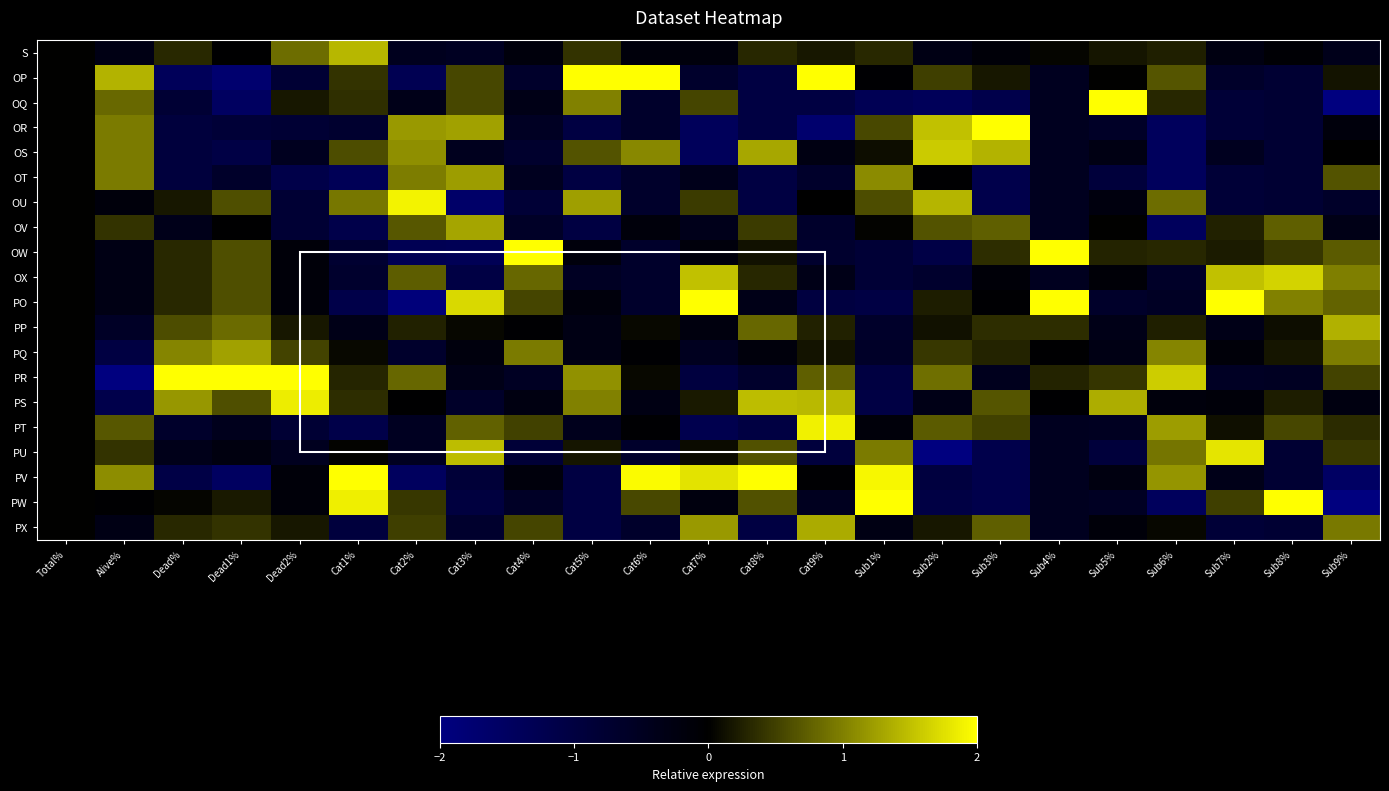

Reading left to right, transcribe all the data shown in this chart.

S: Total%=0.0	Alive%=-0.3	Dead%=0.3	Dead1%=-0.0	Dead2%=0.9	Cat1%=1.4	Cat2%=-0.5	Cat3%=-0.5	Cat4%=-0.2	Cat5%=0.4	Cat6%=-0.2	Cat7%=-0.2	Cat8%=0.3	Cat9%=0.2	Sub1%=0.3	Sub2%=-0.3	Sub3%=-0.1	Sub4%=0.0	Sub5%=0.2	Sub6%=0.2	Sub7%=-0.3	Sub8%=-0.1	Sub9%=-0.4
OP: Total%=0.0	Alive%=1.4	Dead%=-1.4	Dead1%=-1.7	Dead2%=-0.8	Cat1%=0.4	Cat2%=-1.3	Cat3%=0.6	Cat4%=-0.7	Cat5%=2.7	Cat6%=3.2	Cat7%=-0.7	Cat8%=-1.0	Cat9%=2.0	Sub1%=-0.1	Sub2%=0.5	Sub3%=0.2	Sub4%=-0.5	Sub5%=0.0	Sub6%=0.7	Sub7%=-0.7	Sub8%=-0.8	Sub9%=0.1
OQ: Total%=0.0	Alive%=0.8	Dead%=-0.8	Dead1%=-1.5	Dead2%=0.2	Cat1%=0.4	Cat2%=-0.4	Cat3%=0.6	Cat4%=-0.3	Cat5%=1.0	Cat6%=-0.7	Cat7%=0.5	Cat8%=-1.0	Cat9%=-1.0	Sub1%=-1.3	Sub2%=-1.4	Sub3%=-1.2	Sub4%=-0.5	Sub5%=3.8	Sub6%=0.3	Sub7%=-0.9	Sub8%=-0.8	Sub9%=-2.2
OR: Total%=0.0	Alive%=1.0	Dead%=-1.0	Dead1%=-0.9	Dead2%=-0.8	Cat1%=-0.7	Cat2%=1.2	Cat3%=1.3	Cat4%=-0.6	Cat5%=-1.0	Cat6%=-0.7	Cat7%=-1.4	Cat8%=-1.0	Cat9%=-1.7	Sub1%=0.6	Sub2%=1.5	Sub3%=2.7	Sub4%=-0.5	Sub5%=-0.6	Sub6%=-1.4	Sub7%=-0.9	Sub8%=-0.8	Sub9%=-0.2
OS: Total%=0.0	Alive%=1.0	Dead%=-1.0	Dead1%=-1.1	Dead2%=-0.5	Cat1%=0.6	Cat2%=1.1	Cat3%=-0.5	Cat4%=-0.7	Cat5%=0.6	Cat6%=1.1	Cat7%=-1.4	Cat8%=1.3	Cat9%=-0.3	Sub1%=0.1	Sub2%=1.6	Sub3%=1.4	Sub4%=-0.5	Sub5%=-0.3	Sub6%=-1.4	Sub7%=-0.5	Sub8%=-0.8	Sub9%=-0.0
OT: Total%=0.0	Alive%=1.0	Dead%=-1.0	Dead1%=-0.7	Dead2%=-1.2	Cat1%=-1.4	Cat2%=1.0	Cat3%=1.2	Cat4%=-0.5	Cat5%=-1.0	Cat6%=-0.7	Cat7%=-0.4	Cat8%=-1.0	Cat9%=-0.7	Sub1%=1.1	Sub2%=-0.0	Sub3%=-1.2	Sub4%=-0.5	Sub5%=-0.9	Sub6%=-1.4	Sub7%=-0.9	Sub8%=-0.8	Sub9%=0.6
OU: Total%=0.0	Alive%=-0.2	Dead%=0.2	Dead1%=0.6	Dead2%=-0.8	Cat1%=0.9	Cat2%=1.9	Cat3%=-1.6	Cat4%=-0.8	Cat5%=1.2	Cat6%=-0.7	Cat7%=0.5	Cat8%=-1.0	Cat9%=-0.0	Sub1%=0.6	Sub2%=1.4	Sub3%=-1.2	Sub4%=-0.5	Sub5%=-0.2	Sub6%=0.9	Sub7%=-0.9	Sub8%=-0.8	Sub9%=-0.7
OV: Total%=0.0	Alive%=0.4	Dead%=-0.4	Dead1%=-0.0	Dead2%=-0.8	Cat1%=-1.2	Cat2%=0.7	Cat3%=1.3	Cat4%=-0.6	Cat5%=-1.0	Cat6%=-0.2	Cat7%=-0.4	Cat8%=0.5	Cat9%=-0.7	Sub1%=0.0	Sub2%=0.6	Sub3%=0.7	Sub4%=-0.5	Sub5%=0.0	Sub6%=-1.4	Sub7%=0.3	Sub8%=0.7	Sub9%=-0.3
OW: Total%=0.0	Alive%=-0.3	Dead%=0.3	Dead1%=0.6	Dead2%=-0.2	Cat1%=-0.8	Cat2%=-1.3	Cat3%=-1.3	Cat4%=3.6	Cat5%=-0.2	Cat6%=-0.7	Cat7%=-0.2	Cat8%=0.1	Cat9%=-0.7	Sub1%=-0.9	Sub2%=-1.1	Sub3%=0.3	Sub4%=3.1	Sub5%=0.3	Sub6%=0.3	Sub7%=0.2	Sub8%=0.4	Sub9%=0.7
OX: Total%=0.0	Alive%=-0.3	Dead%=0.3	Dead1%=0.6	Dead2%=-0.2	Cat1%=-0.7	Cat2%=0.7	Cat3%=-1.1	Cat4%=0.8	Cat5%=-0.6	Cat6%=-0.7	Cat7%=1.5	Cat8%=0.3	Cat9%=-0.4	Sub1%=-0.8	Sub2%=-0.7	Sub3%=-0.1	Sub4%=-0.5	Sub5%=-0.1	Sub6%=-0.6	Sub7%=1.5	Sub8%=1.6	Sub9%=1.0
PO: Total%=0.0	Alive%=-0.3	Dead%=0.3	Dead1%=0.6	Dead2%=-0.2	Cat1%=-1.1	Cat2%=-1.9	Cat3%=1.7	Cat4%=0.5	Cat5%=-0.2	Cat6%=-0.7	Cat7%=2.2	Cat8%=-0.4	Cat9%=-1.0	Sub1%=-1.1	Sub2%=0.2	Sub3%=-0.1	Sub4%=2.7	Sub5%=-0.7	Sub6%=-0.6	Sub7%=3.0	Sub8%=1.0	Sub9%=0.8
PP: Total%=0.0	Alive%=-0.6	Dead%=0.6	Dead1%=0.8	Dead2%=0.2	Cat1%=-0.4	Cat2%=0.3	Cat3%=0.1	Cat4%=-0.0	Cat5%=-0.3	Cat6%=0.1	Cat7%=-0.2	Cat8%=0.8	Cat9%=0.3	Sub1%=-0.7	Sub2%=0.1	Sub3%=0.3	Sub4%=0.3	Sub5%=-0.4	Sub6%=0.2	Sub7%=-0.4	Sub8%=0.1	Sub9%=1.4
PQ: Total%=0.0	Alive%=-1.0	Dead%=1.0	Dead1%=1.3	Dead2%=0.5	Cat1%=0.1	Cat2%=-0.7	Cat3%=-0.2	Cat4%=1.0	Cat5%=-0.3	Cat6%=-0.1	Cat7%=-0.5	Cat8%=-0.2	Cat9%=0.1	Sub1%=-0.6	Sub2%=0.4	Sub3%=0.3	Sub4%=-0.0	Sub5%=-0.3	Sub6%=1.0	Sub7%=-0.2	Sub8%=0.2	Sub9%=1.0
PR: Total%=0.0	Alive%=-3.0	Dead%=3.0	Dead1%=2.3	Dead2%=3.2	Cat1%=0.3	Cat2%=0.8	Cat3%=-0.4	Cat4%=-0.6	Cat5%=1.1	Cat6%=0.1	Cat7%=-1.0	Cat8%=-0.7	Cat9%=0.7	Sub1%=-1.0	Sub2%=0.9	Sub3%=-0.5	Sub4%=0.3	Sub5%=0.4	Sub6%=1.6	Sub7%=-0.6	Sub8%=-0.5	Sub9%=0.5
PS: Total%=0.0	Alive%=-1.2	Dead%=1.2	Dead1%=0.6	Dead2%=1.9	Cat1%=0.3	Cat2%=-0.0	Cat3%=-0.6	Cat4%=-0.3	Cat5%=1.0	Cat6%=-0.3	Cat7%=0.2	Cat8%=1.5	Cat9%=1.5	Sub1%=-1.1	Sub2%=-0.4	Sub3%=0.7	Sub4%=-0.0	Sub5%=1.3	Sub6%=-0.2	Sub7%=-0.2	Sub8%=0.2	Sub9%=-0.3
PT: Total%=0.0	Alive%=0.7	Dead%=-0.7	Dead1%=-0.4	Dead2%=-0.8	Cat1%=-1.1	Cat2%=-0.5	Cat3%=0.8	Cat4%=0.5	Cat5%=-0.4	Cat6%=-0.1	Cat7%=-1.2	Cat8%=-1.0	Cat9%=1.9	Sub1%=-0.2	Sub2%=0.7	Sub3%=0.5	Sub4%=-0.5	Sub5%=-0.5	Sub6%=1.2	Sub7%=0.1	Sub8%=0.6	Sub9%=0.3
PU: Total%=0.0	Alive%=0.4	Dead%=-0.4	Dead1%=-0.2	Dead2%=-0.5	Cat1%=0.0	Cat2%=-0.5	Cat3%=1.5	Cat4%=-0.9	Cat5%=0.2	Cat6%=-0.7	Cat7%=0.1	Cat8%=0.6	Cat9%=-1.0	Sub1%=1.0	Sub2%=-2.2	Sub3%=-1.2	Sub4%=-0.5	Sub5%=-0.9	Sub6%=0.9	Sub7%=1.8	Sub8%=-0.8	Sub9%=0.4
PV: Total%=0.0	Alive%=1.1	Dead%=-1.1	Dead1%=-1.5	Dead2%=-0.2	Cat1%=2.0	Cat2%=-1.5	Cat3%=-0.9	Cat4%=-0.2	Cat5%=-1.0	Cat6%=2.0	Cat7%=1.8	Cat8%=2.5	Cat9%=-0.1	Sub1%=1.9	Sub2%=-1.0	Sub3%=-1.2	Sub4%=-0.5	Sub5%=-0.3	Sub6%=1.2	Sub7%=-0.4	Sub8%=-0.8	Sub9%=-1.6
PW: Total%=0.0	Alive%=-0.0	Dead%=0.0	Dead1%=0.2	Dead2%=-0.2	Cat1%=1.9	Cat2%=0.4	Cat3%=-1.0	Cat4%=-0.6	Cat5%=-1.0	Cat6%=0.6	Cat7%=-0.2	Cat8%=0.6	Cat9%=-0.5	Sub1%=2.4	Sub2%=-1.1	Sub3%=-1.2	Sub4%=-0.5	Sub5%=-0.6	Sub6%=-1.4	Sub7%=0.5	Sub8%=3.0	Sub9%=-2.3
PX: Total%=0.0	Alive%=-0.3	Dead%=0.3	Dead1%=0.4	Dead2%=0.2	Cat1%=-1.0	Cat2%=0.5	Cat3%=-0.7	Cat4%=0.5	Cat5%=-1.0	Cat6%=-0.7	Cat7%=1.2	Cat8%=-1.0	Cat9%=1.3	Sub1%=-0.3	Sub2%=0.2	Sub3%=0.7	Sub4%=-0.5	Sub5%=-0.2	Sub6%=0.0	Sub7%=-0.9	Sub8%=-0.8	Sub9%=0.9